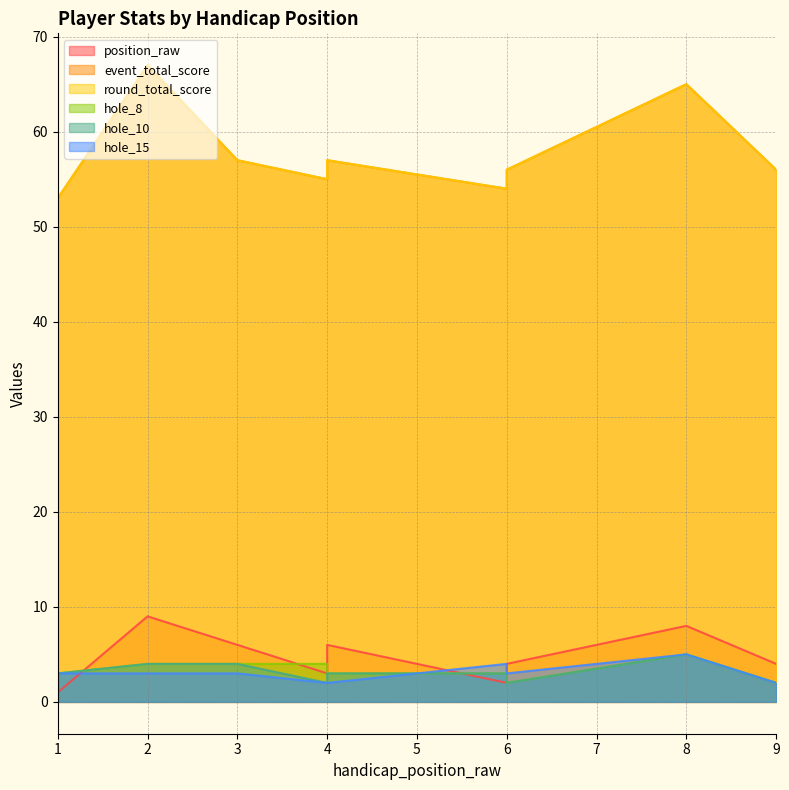

What is the difference between the highest and lowest values at 9?

54